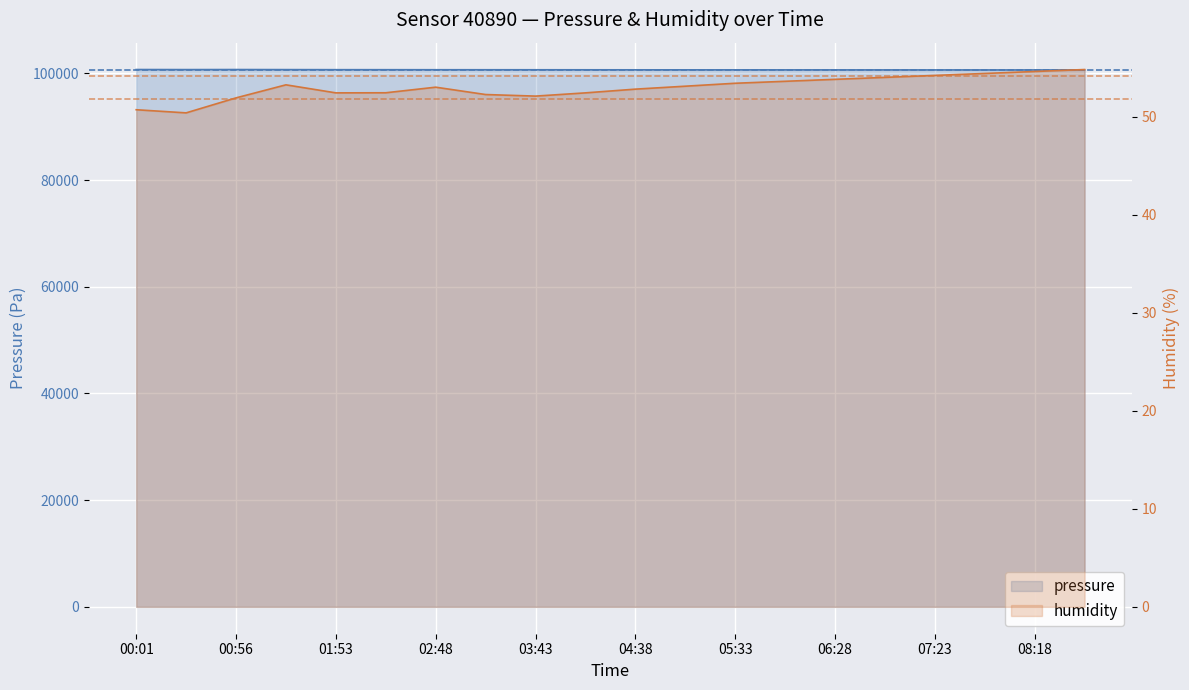

True or false: pressure and humidity intersect in this chart.

False